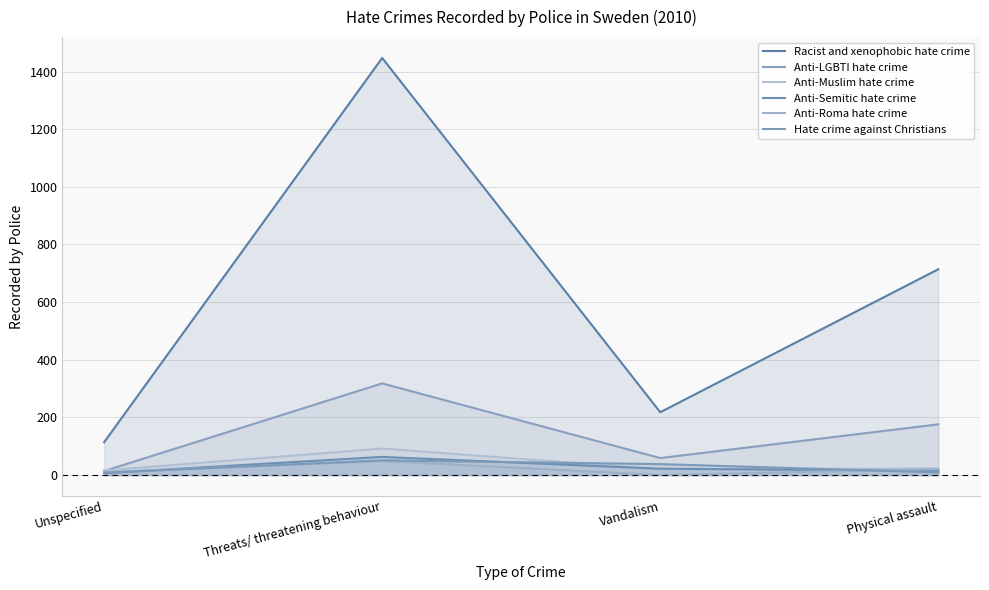

What position from the right is Unspecified?

4